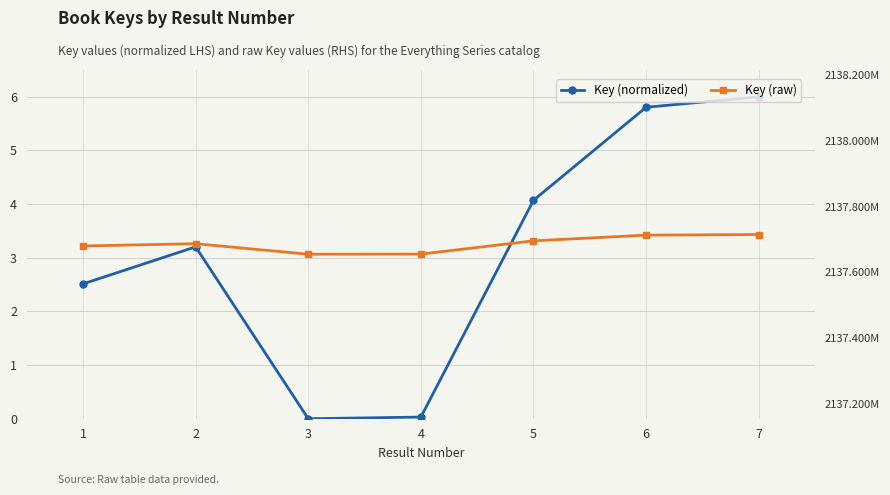

Which series changed the most between 1 and 4?

Key (raw)